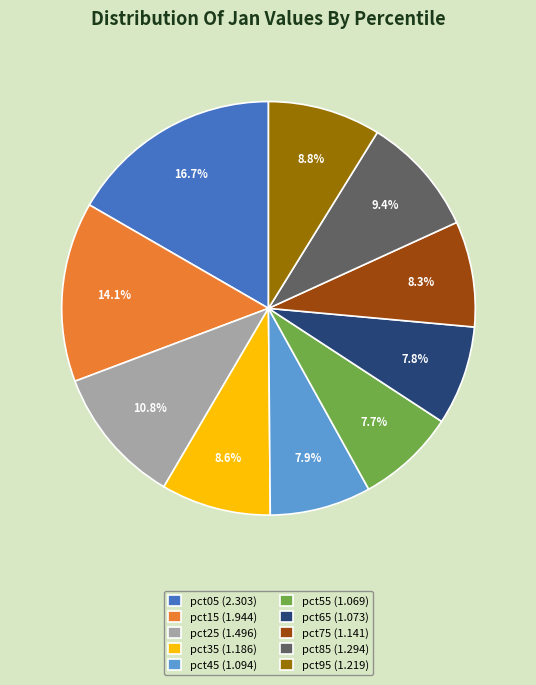

Count the number of slices in the pie.

10